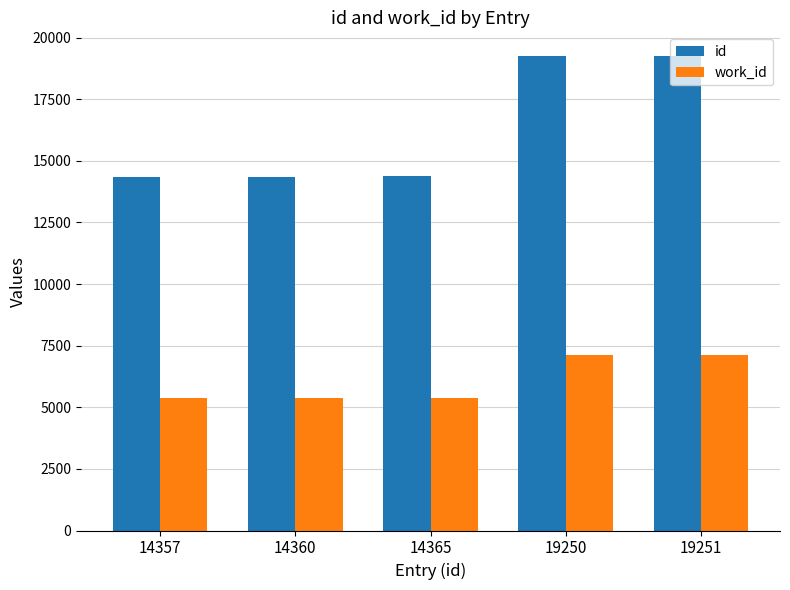

What is the sum of all id values?

81583